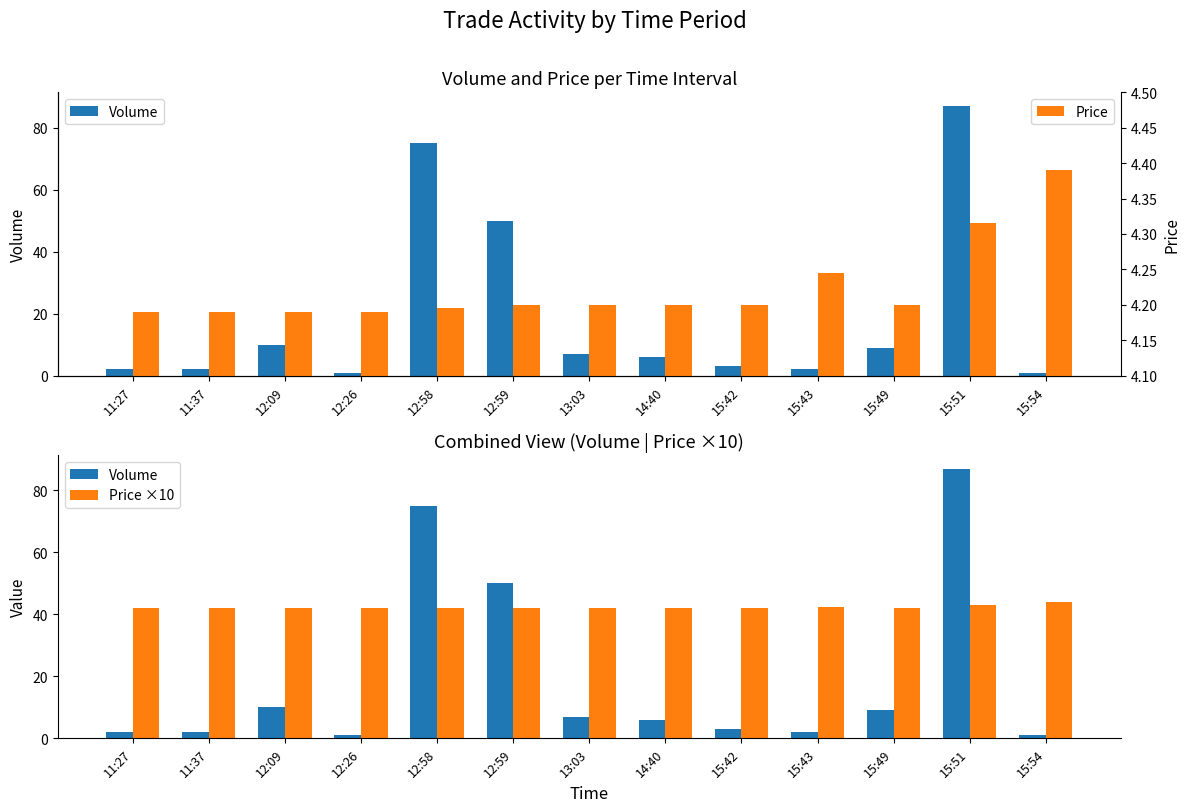

Count the Price values in the range 4 to 5.

13